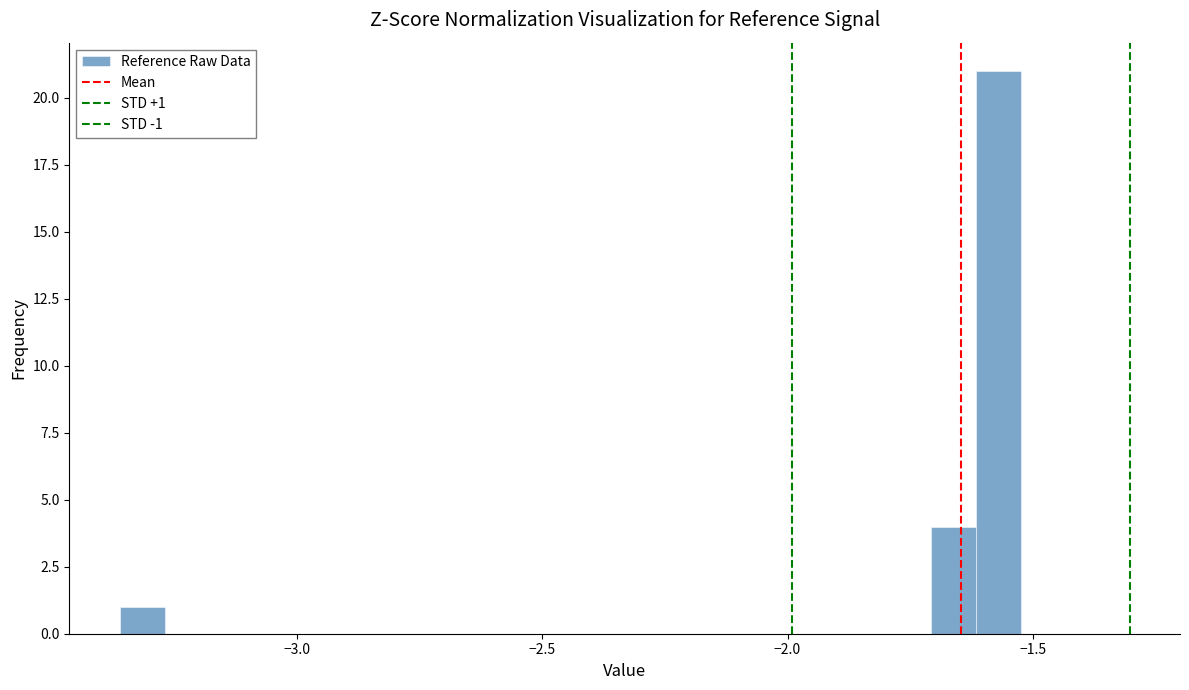

Around what value on the x-axis is the tallest bar? Give the approximate position of its centre, as read against the axis.

-1.55